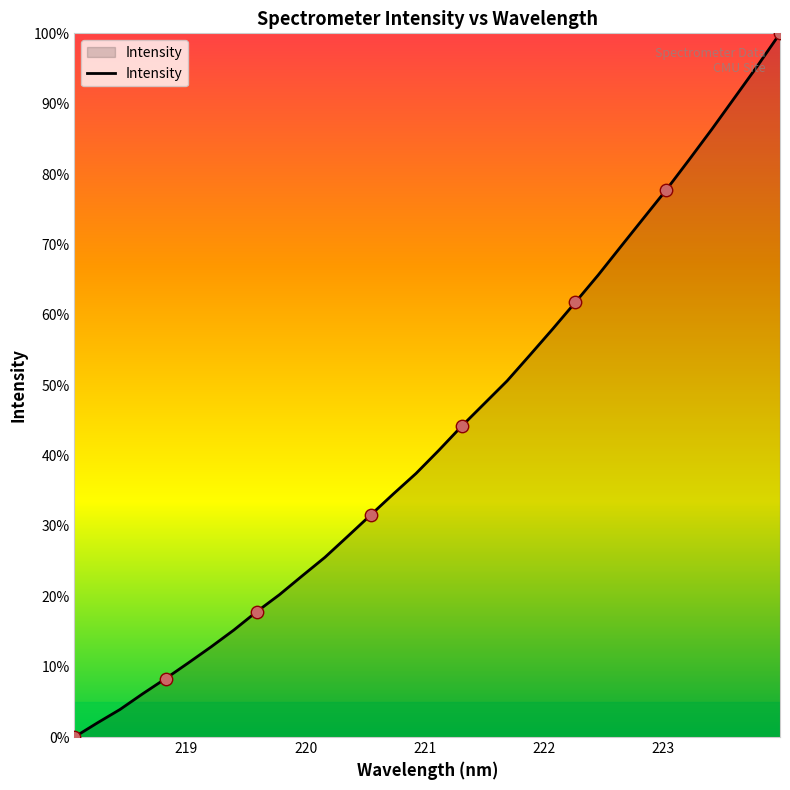

What is the difference between the maximum and minimum values?

100.0